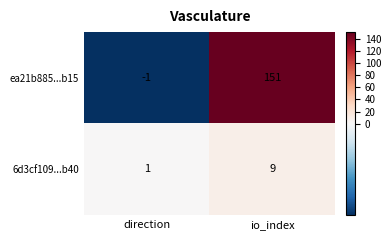

Rank the series at io_index from highest to lowest value.

ea21b885...b15, 6d3cf109...b40